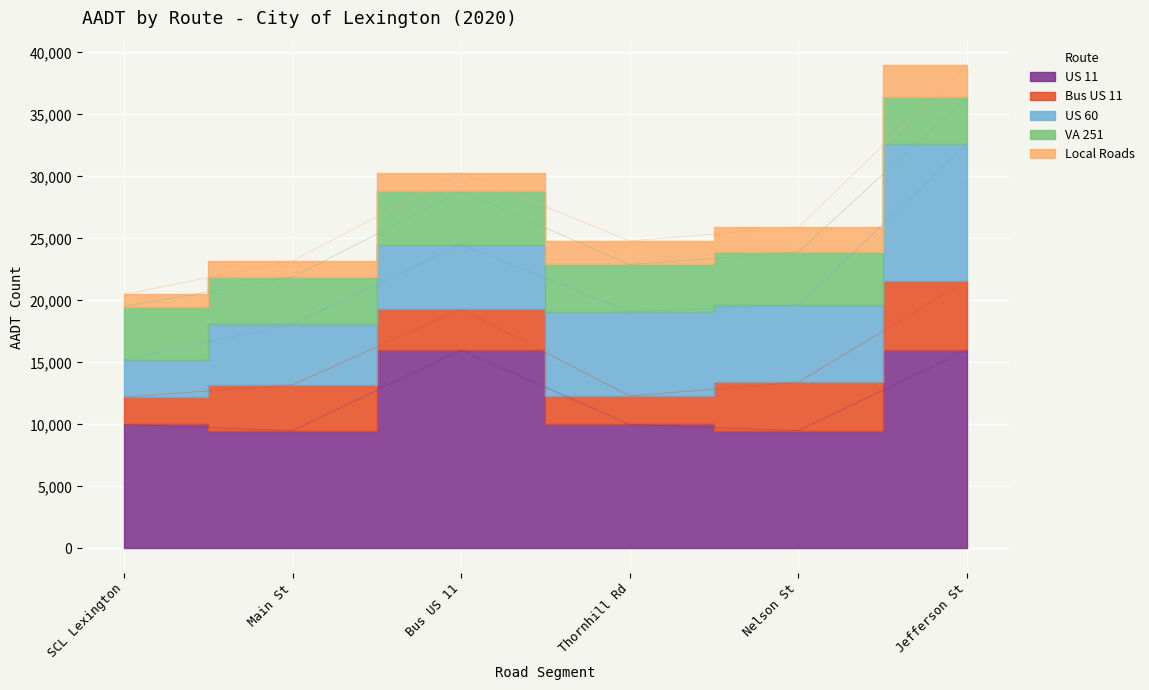

True or false: VA 251 and US 11 cross at least once.

False